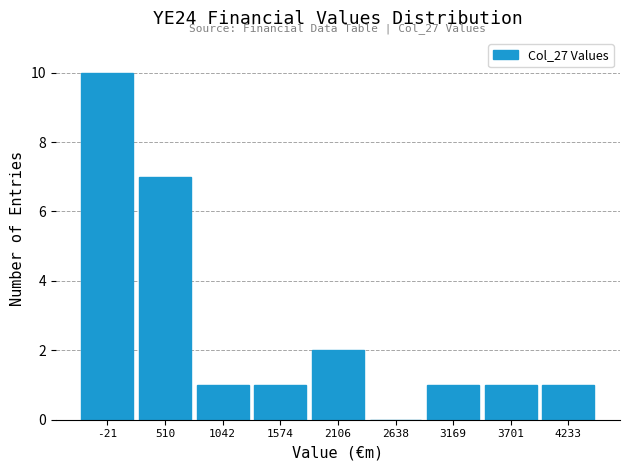

Reading right to left, extract all data points from this chart.

4233=1	3701=1	3169=1	2638=0	2106=2	1574=1	1042=1	510=7	-21=10